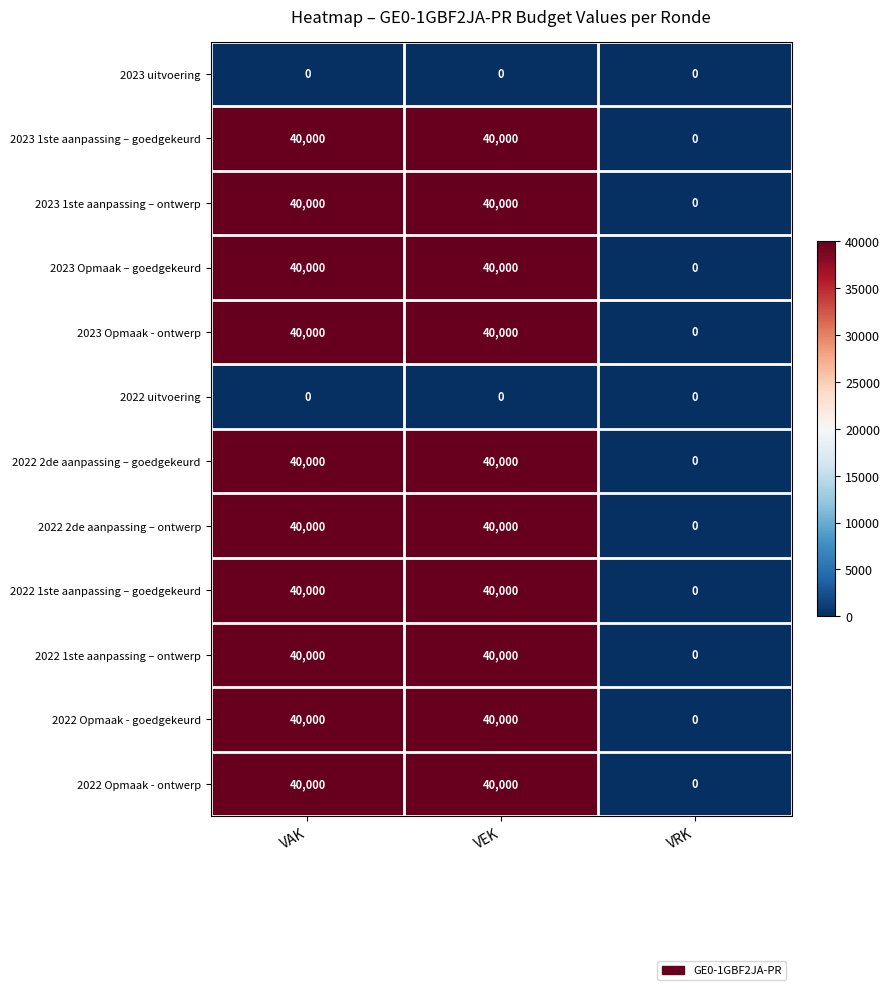

What is the total value across all series at VEK?

400000